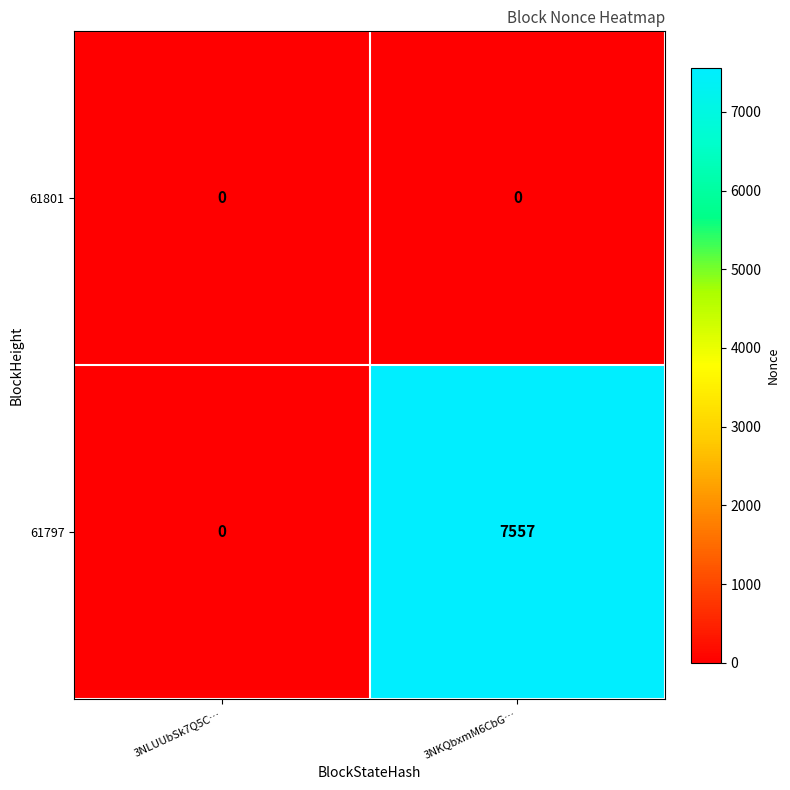

Between 3NLUUbSk7Q5C… and 3NKQbxmM6CbG…, which series saw the biggest shift?

61797